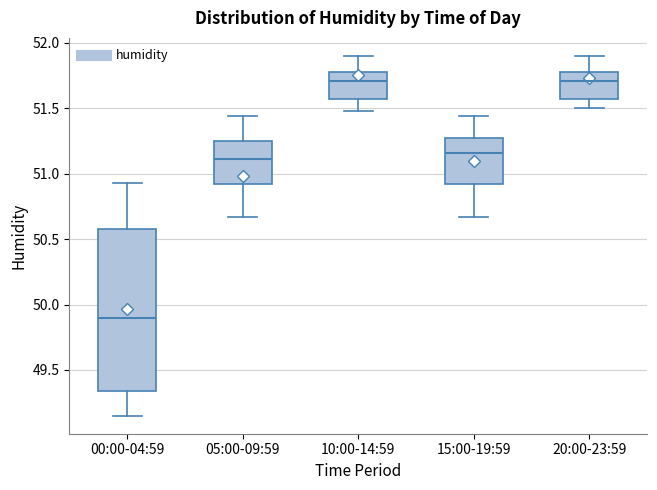

Reading left to right, read every box against the y-axis: the position of its median line, the range the box covers, and the ends of its whiskers. The values are not printed on the chart, so give them approximately, as read against the axis.

00:00-04:59: median 49.90, box 49.35 to 50.60, whiskers 49.15 to 50.95
05:00-09:59: median 51.10, box 50.90 to 51.25, whiskers 50.65 to 51.45
10:00-14:59: median 51.70, box 51.55 to 51.80, whiskers 51.50 to 51.90
15:00-19:59: median 51.15, box 50.90 to 51.25, whiskers 50.65 to 51.45
20:00-23:59: median 51.70, box 51.55 to 51.80, whiskers 51.50 to 51.90